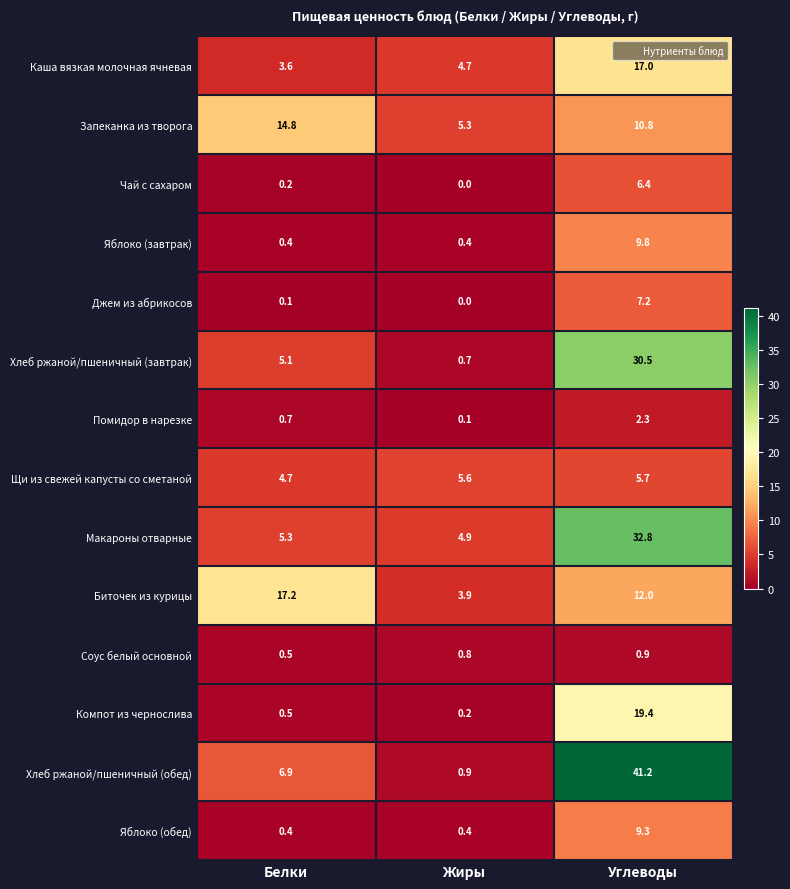

Which series has the largest total across all categories?

Хлеб ржаной/пшеничный (обед)